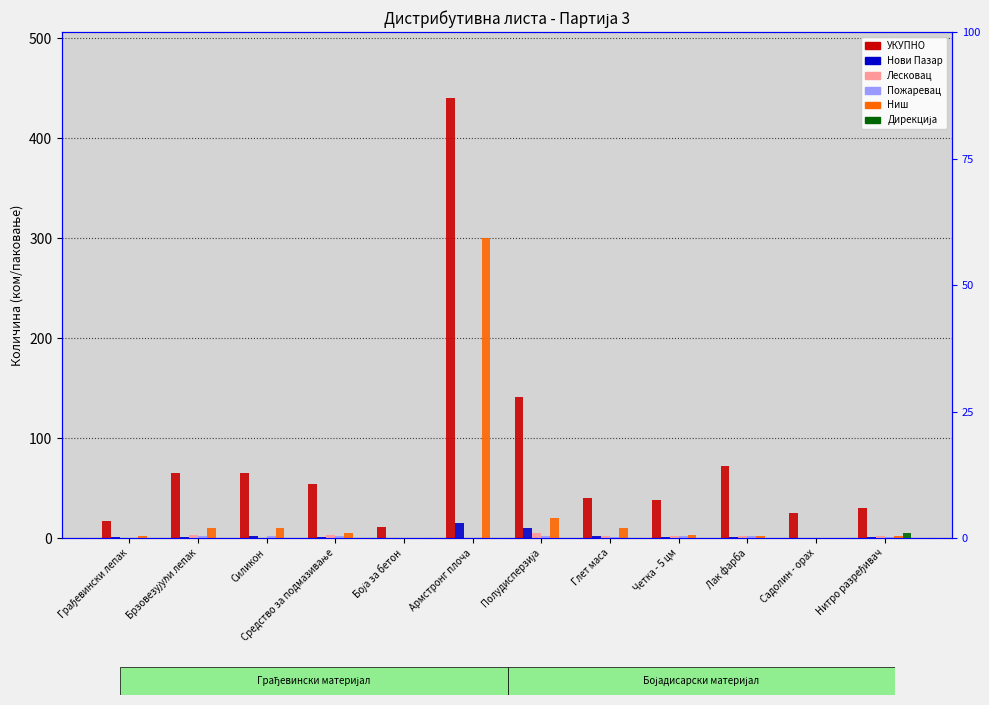

True or false: Пожаревац has a value of 2 at Глет маса.

False